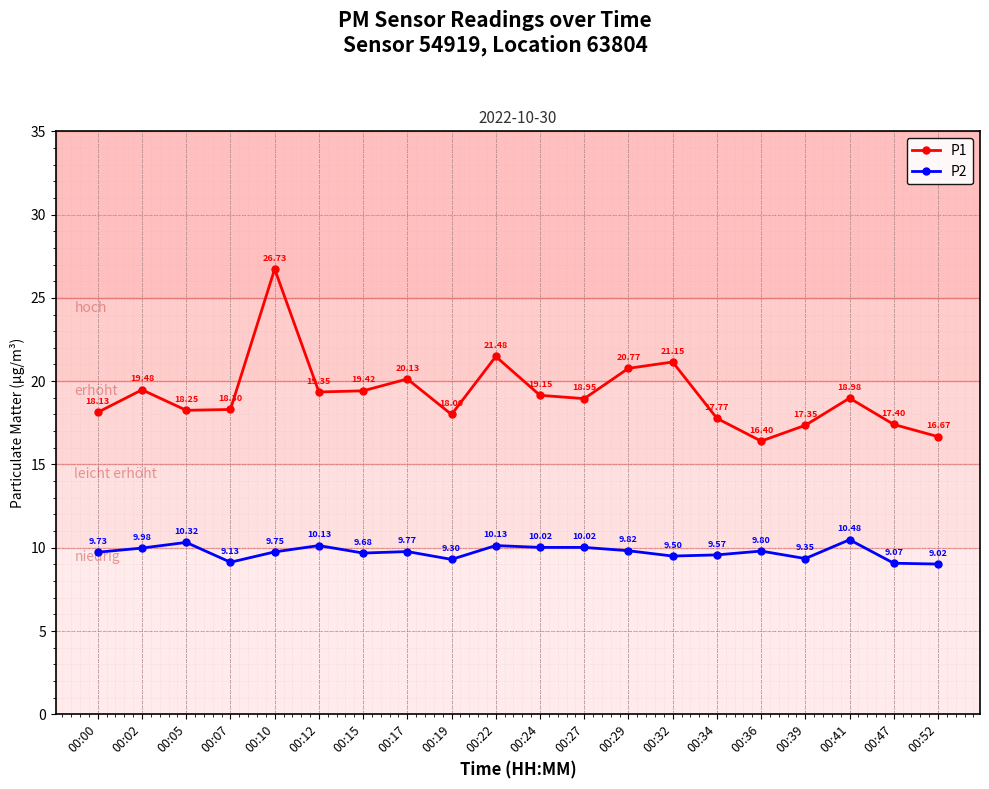

How many series are shown in this chart?

2